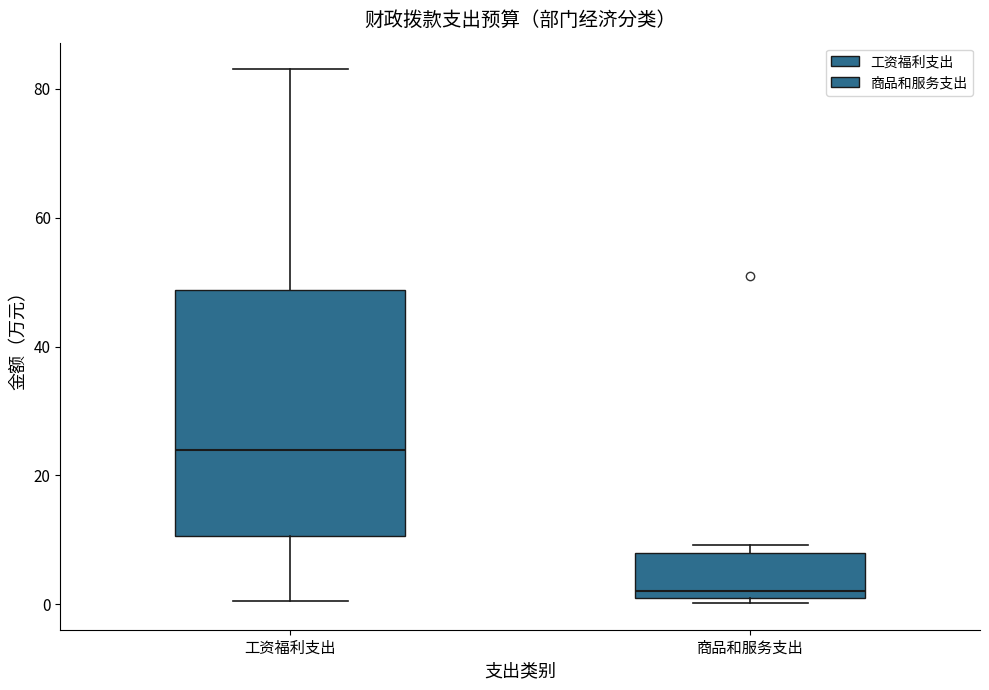

Where does the median line of the box for 商品和服务支出 sit on the y-axis? The values are not printed on the chart, so give them approximately, as read against the axis.

2